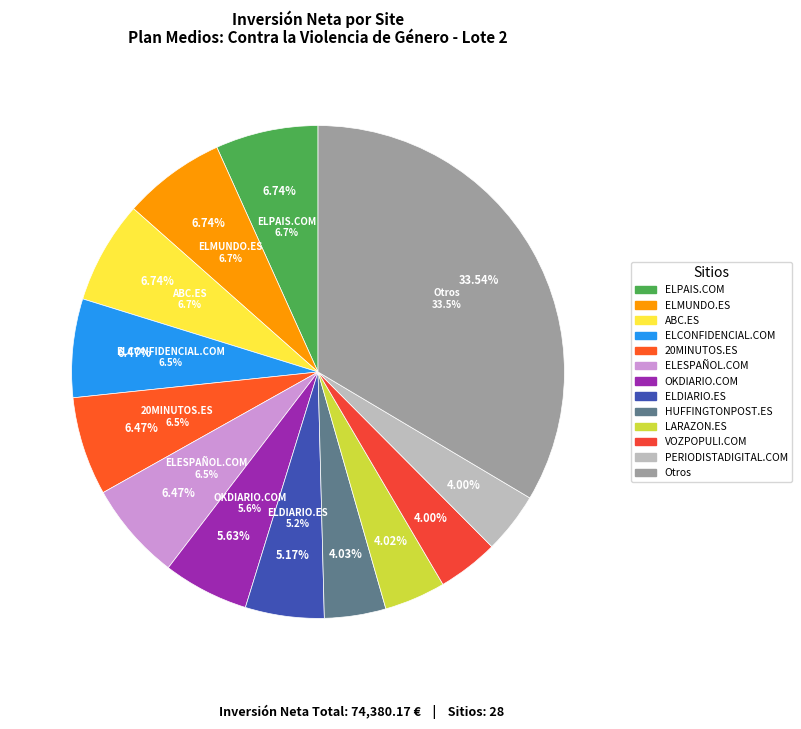

The ELPLURAL.ES slice represents 11% of the pie. True or false?

False